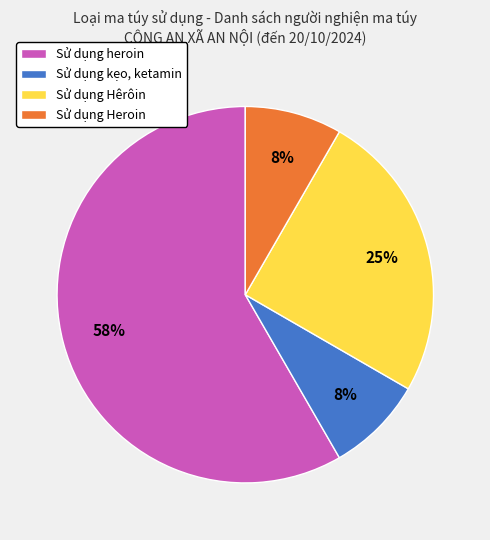

The Sử dụng heroin slice represents 58% of the pie. True or false?

True